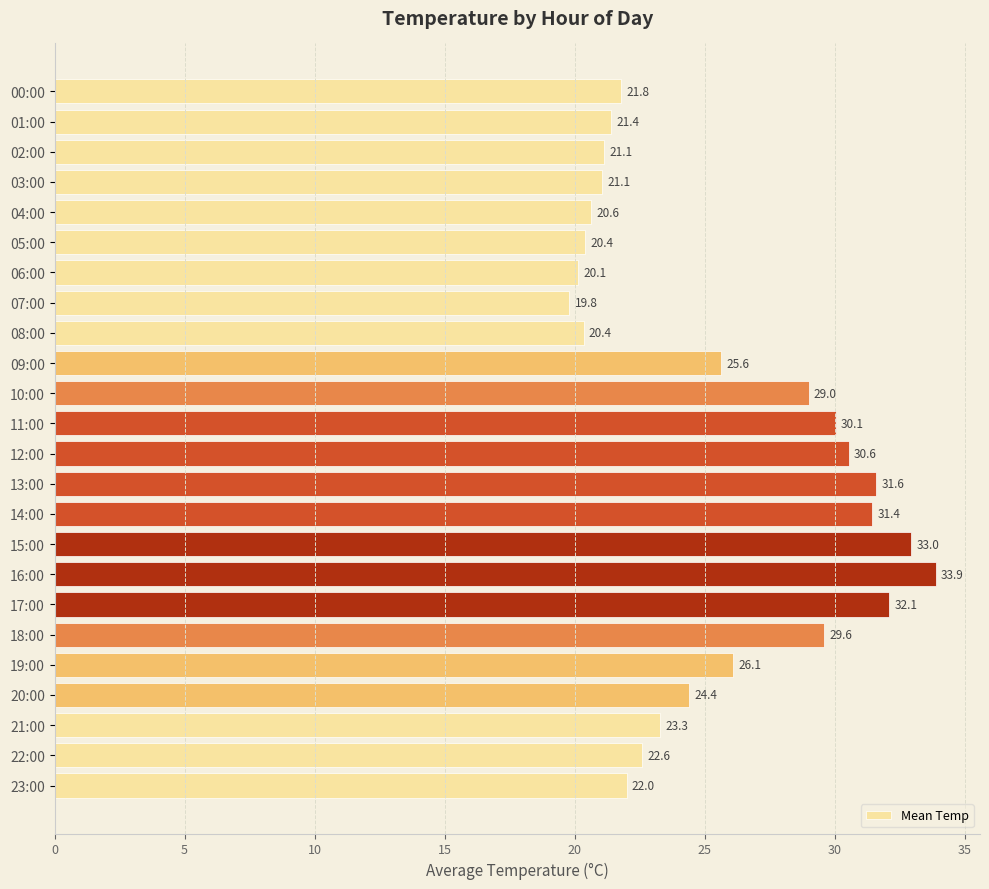

What value does the data have at 10:00?

29.0